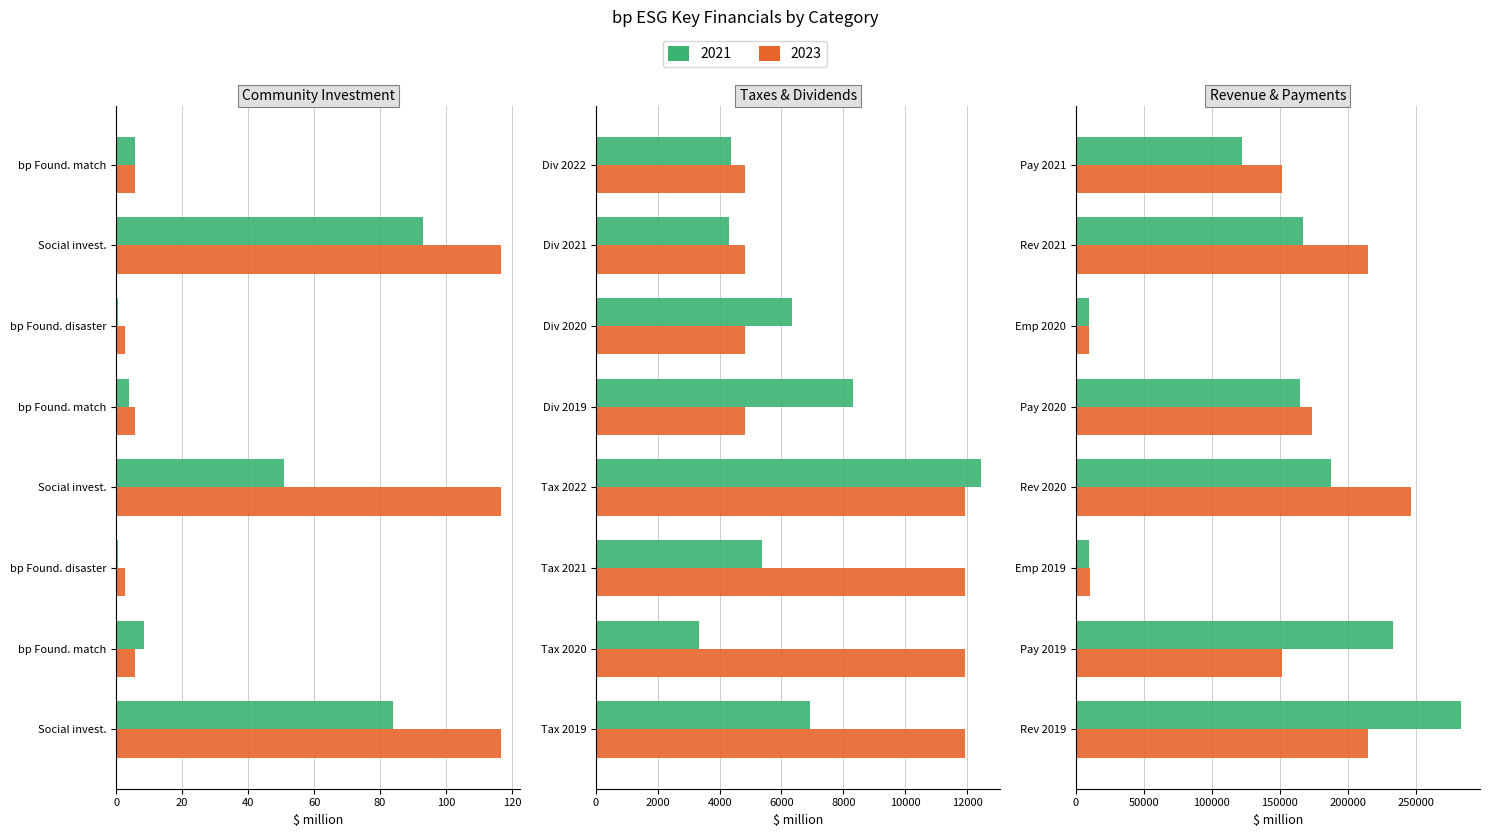

How many data points does each series have?

8